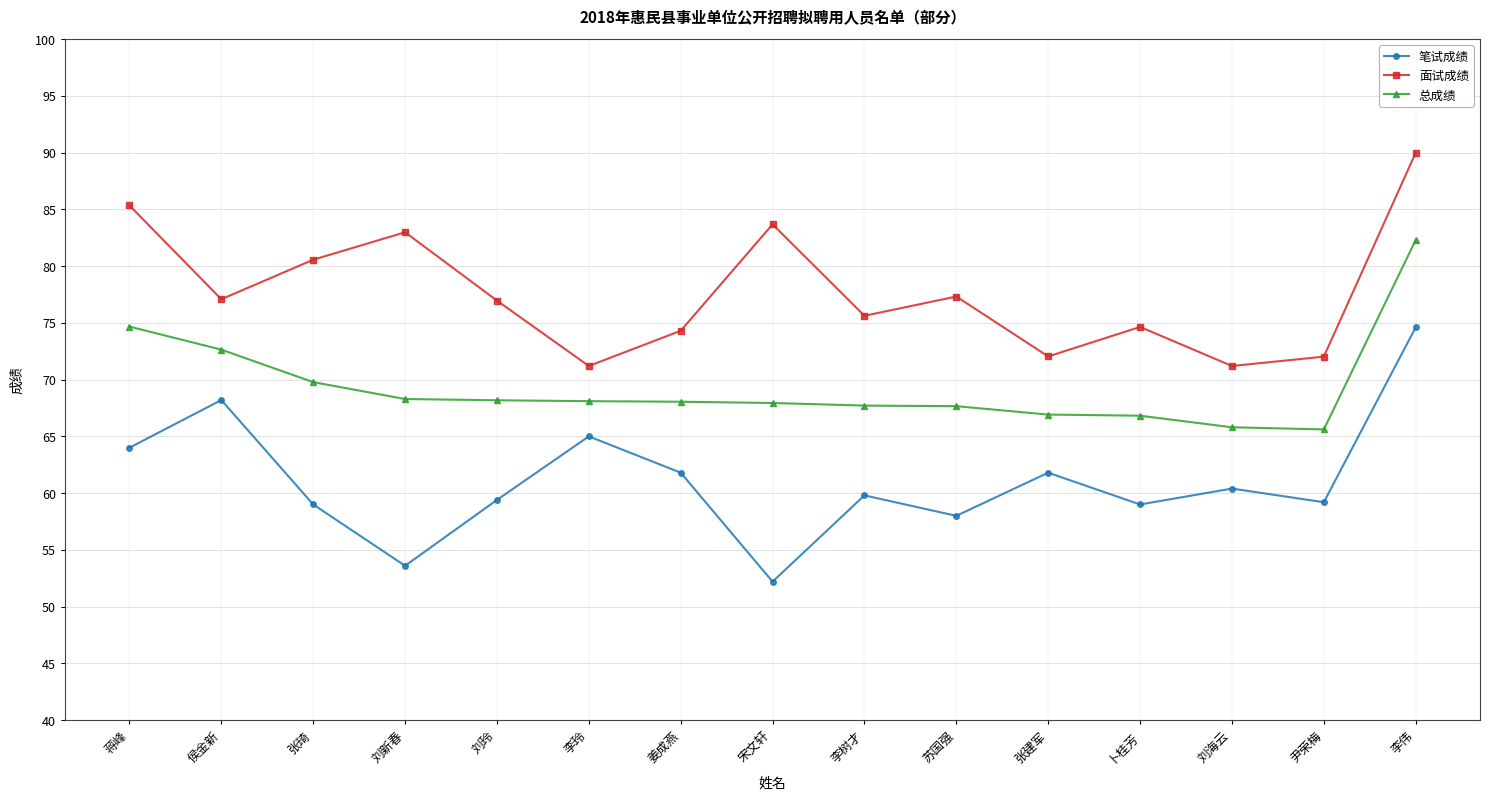

What is the value of the 面试成绩 point at the 13th from the left?

71.2